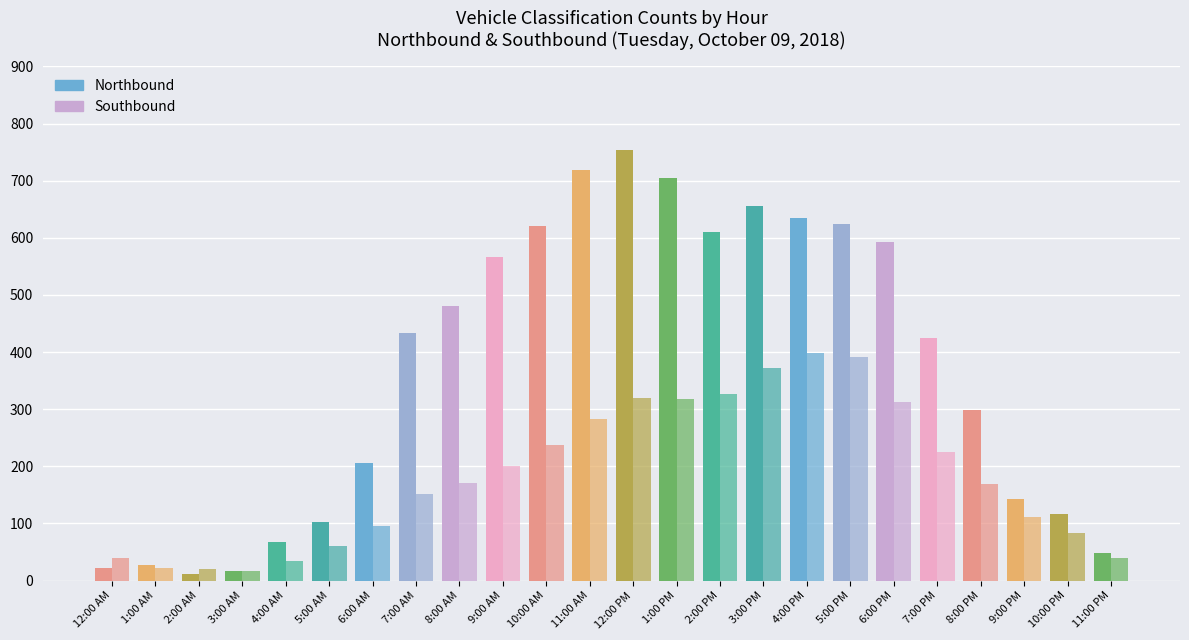

Count the number of categories in the chart.

24